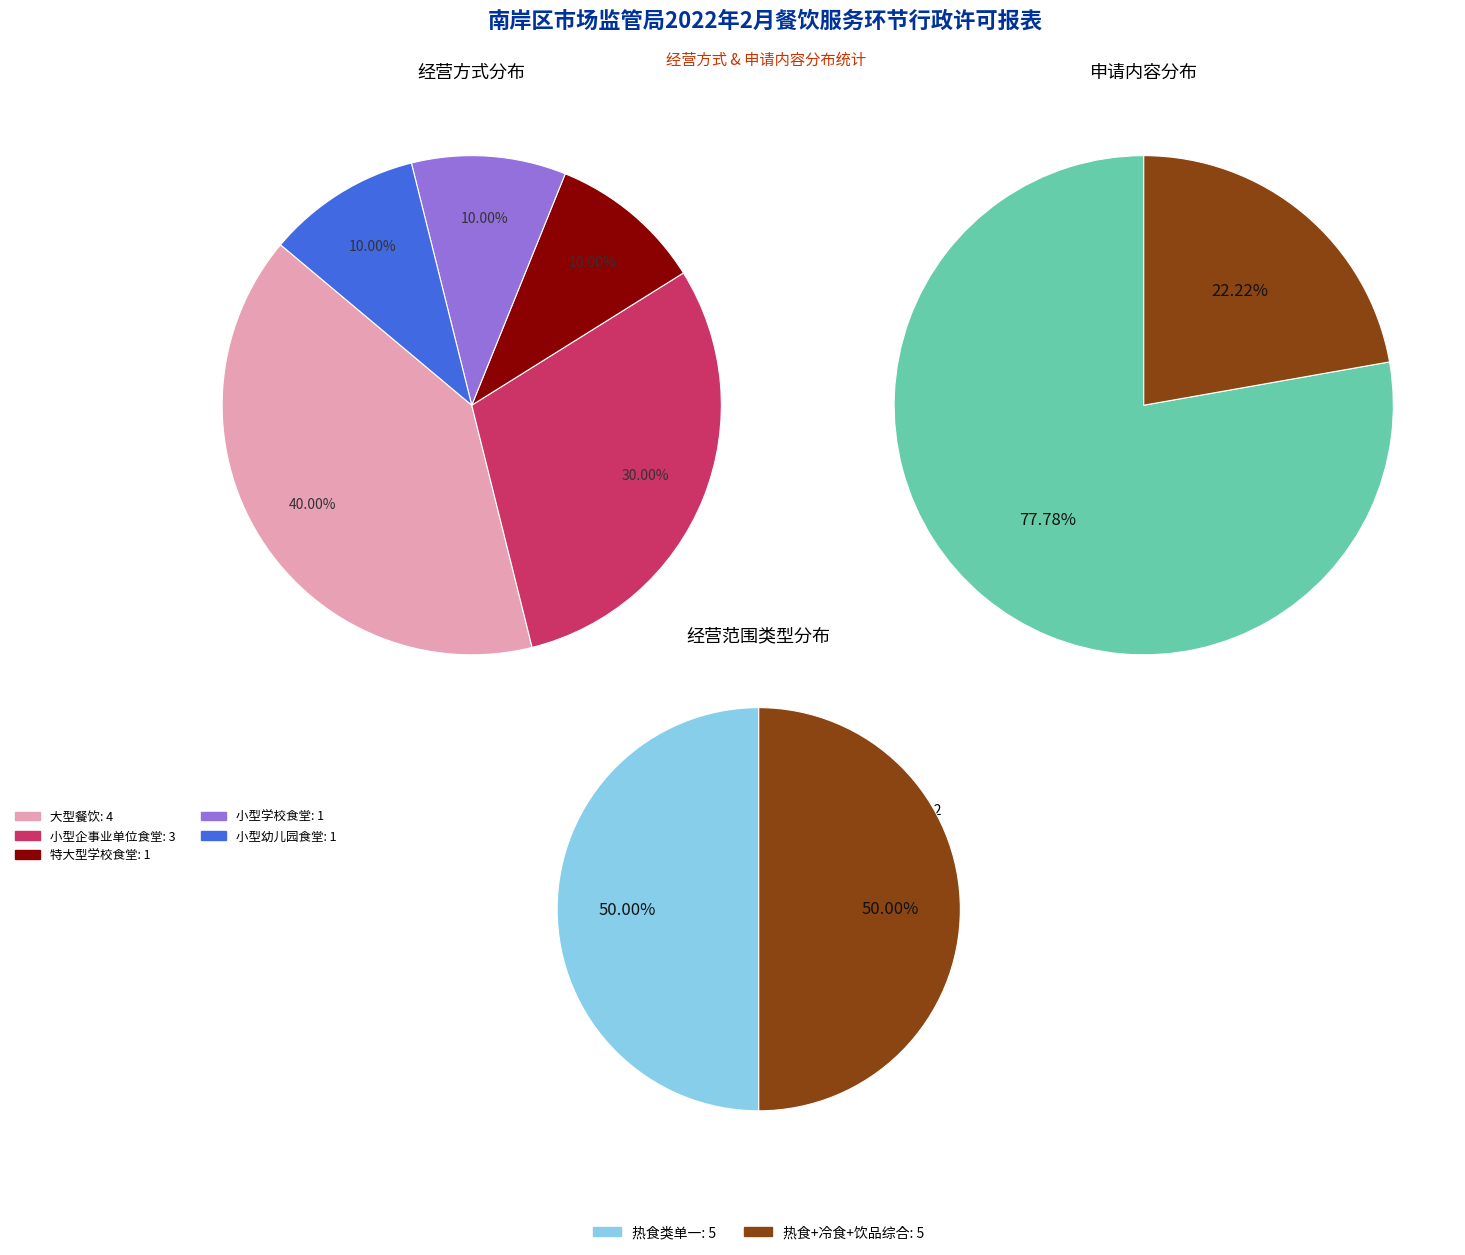

To the nearest percent, what is the average slice percentage?

20%